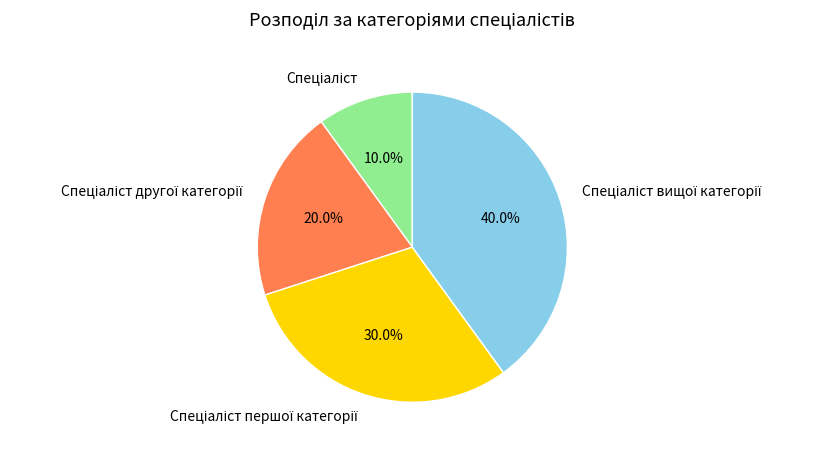

How many segments does this pie chart have?

4